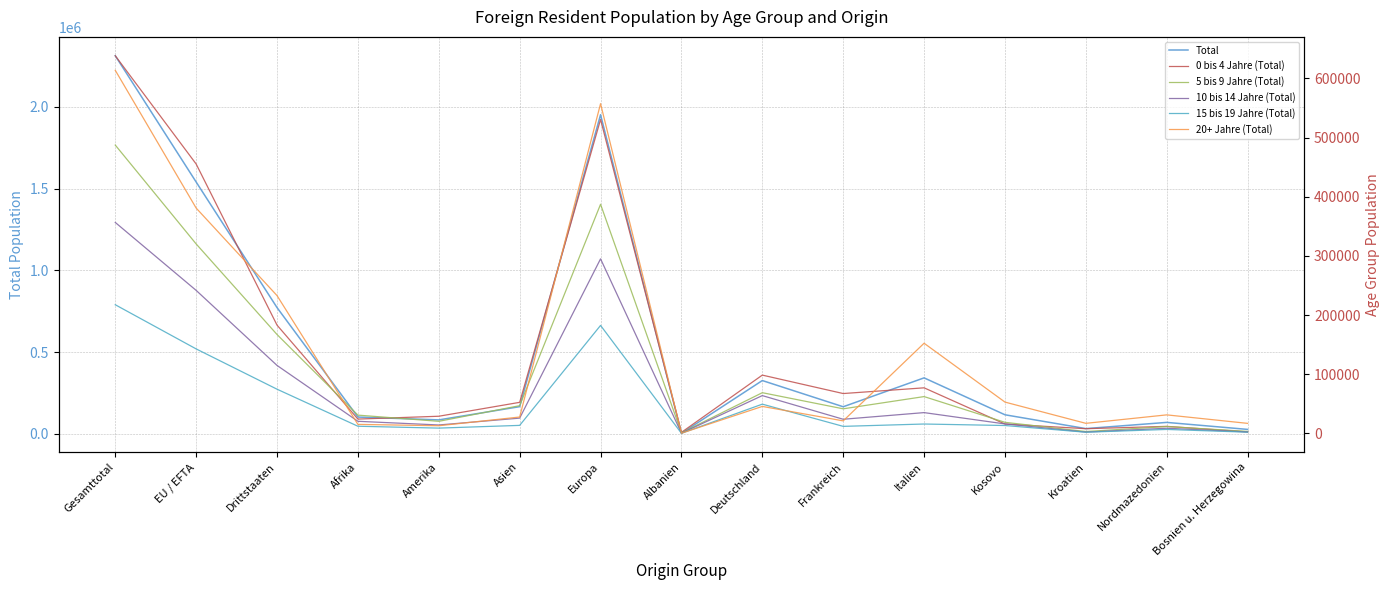

What is the difference between the maximum and minimum values in the 5 bis 9 Jahre (Total) series?

486397